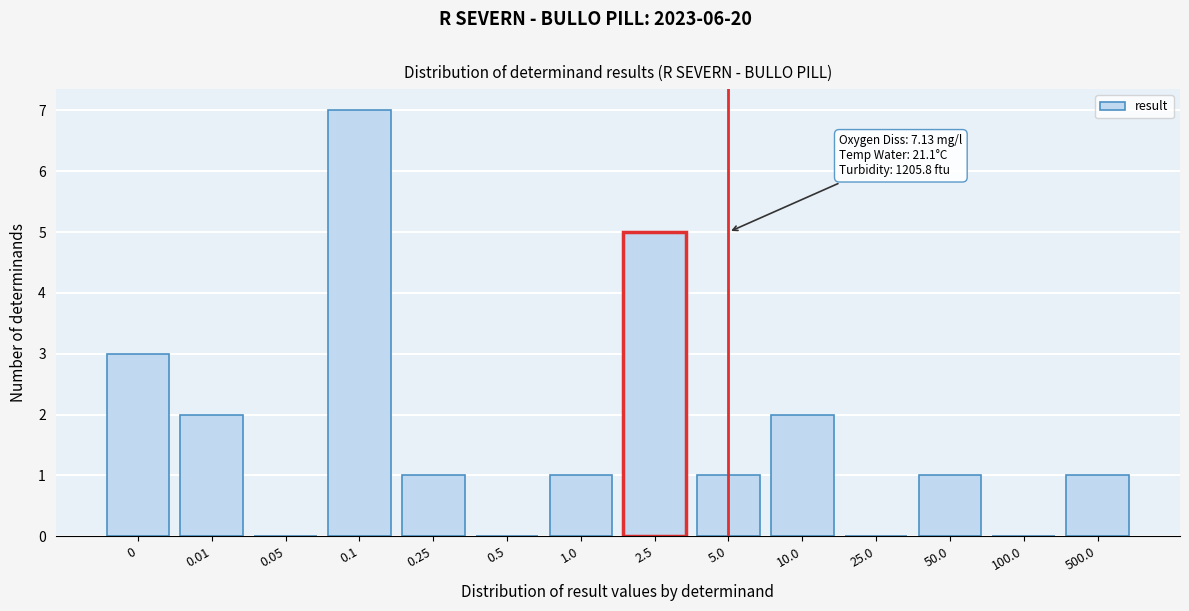

Reading left to right, extract all data points from this chart.

0=3	0.01=2	0.05=0	0.1=7	0.25=1	0.5=0	1.0=1	2.5=5	5.0=1	10.0=2	25.0=0	50.0=1	100.0=0	500.0=1